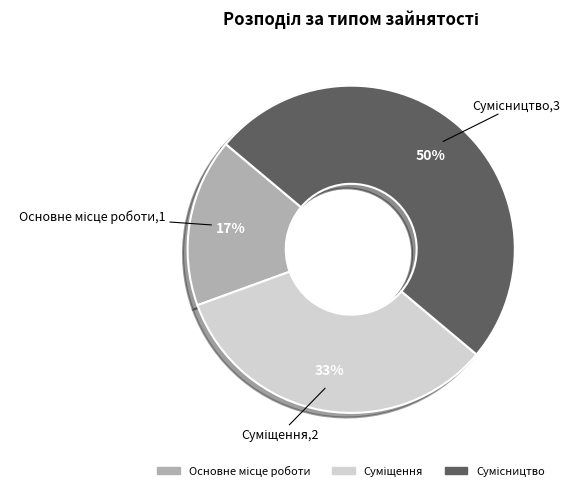

How many slices are in this pie chart?

3